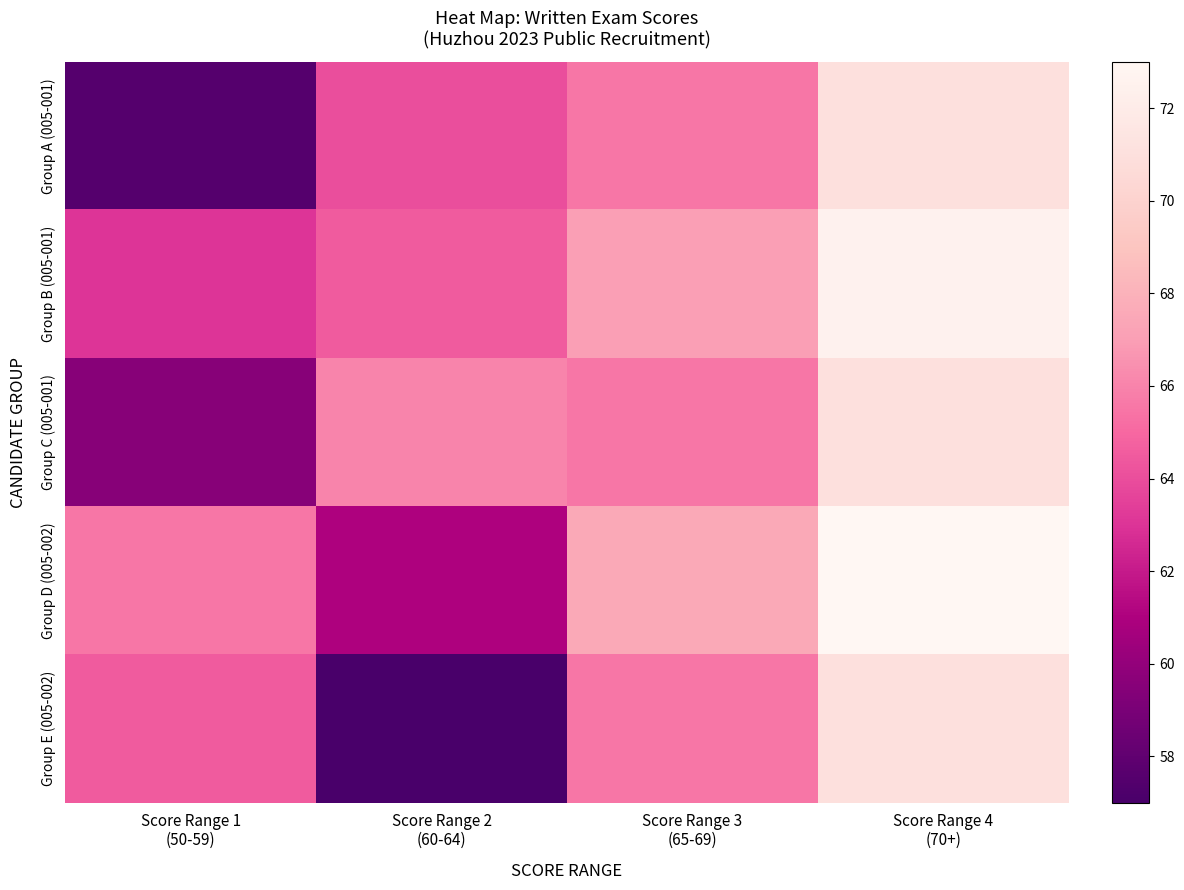

Which series has the largest total across all categories?

Group B (005-001)